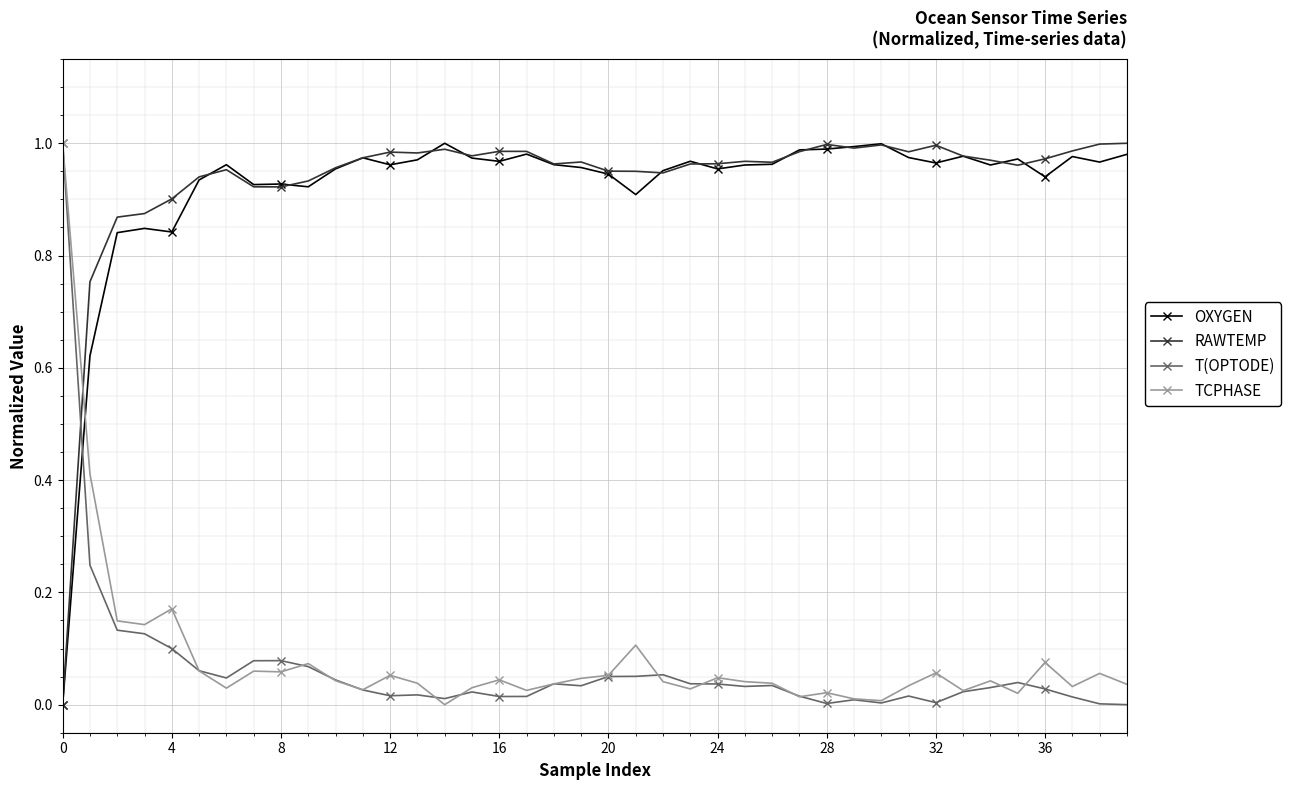

True or false: OXYGEN has more than 1 interior local peaks.

True